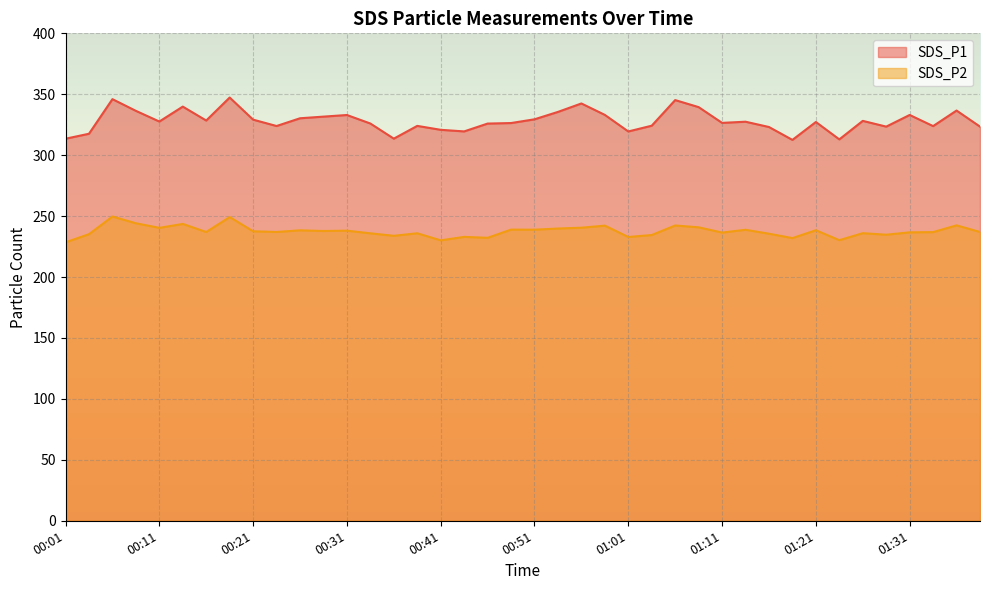

Does the chart display data point markers on the line(s)?

No